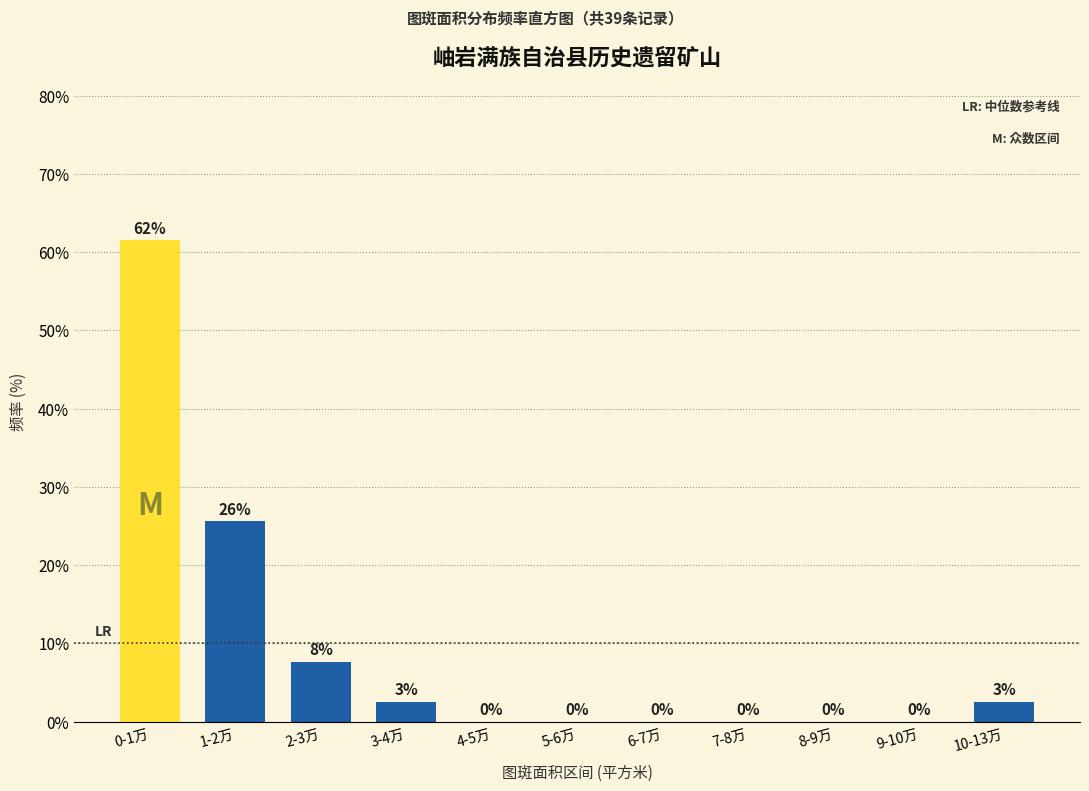

At which category does the chart reach its peak across all series?

0-1万